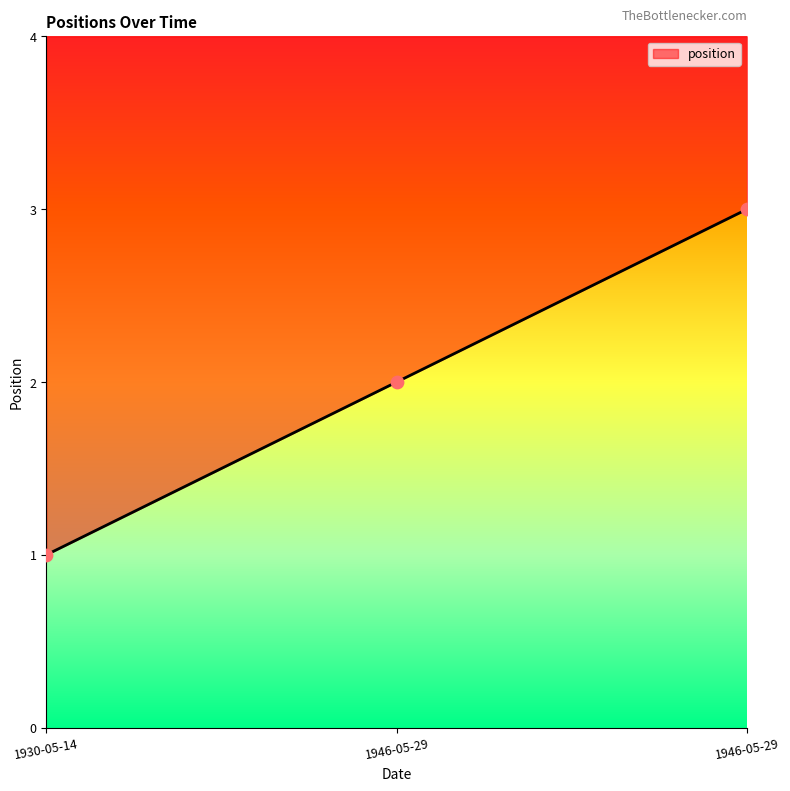

Between 1946-05-29 and 1930-05-14, which is larger?

1946-05-29